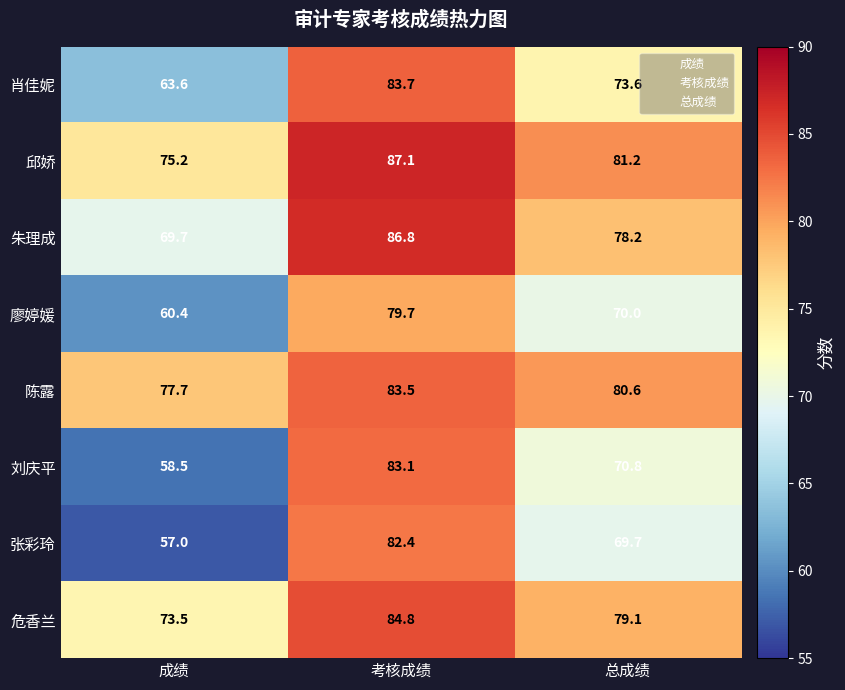

What is the smallest value displayed?

57.0